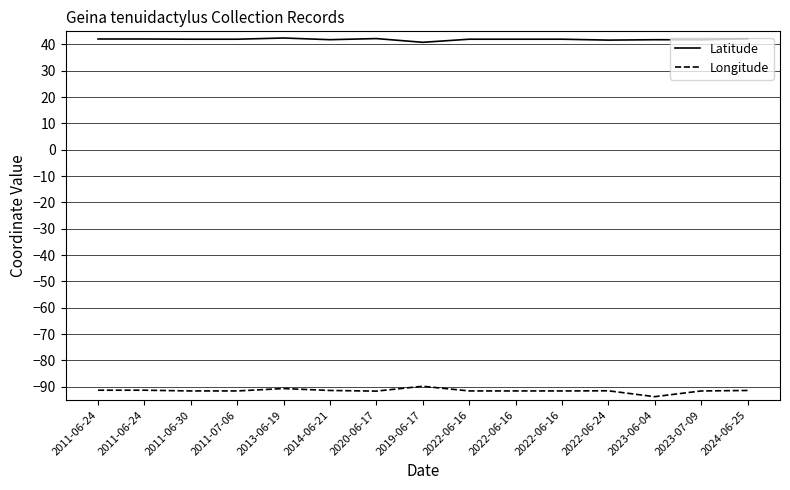

Rank the series by their maximum value, from lowest to highest.

Longitude, Latitude